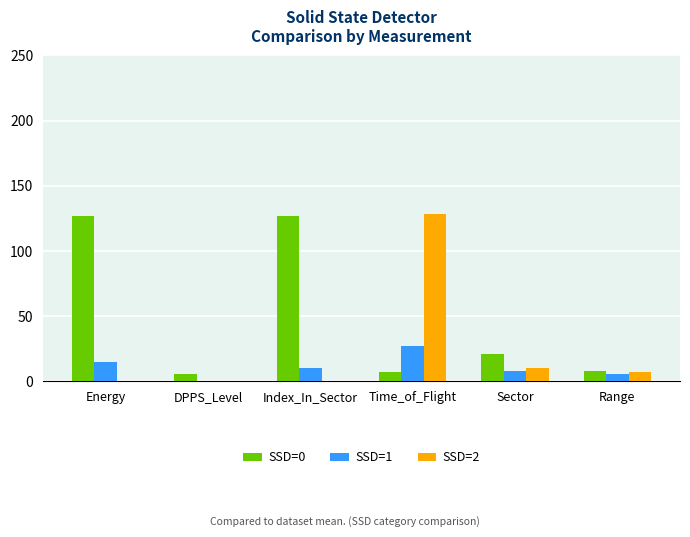

At which category is the sum across all series the highest?

Time_of_Flight